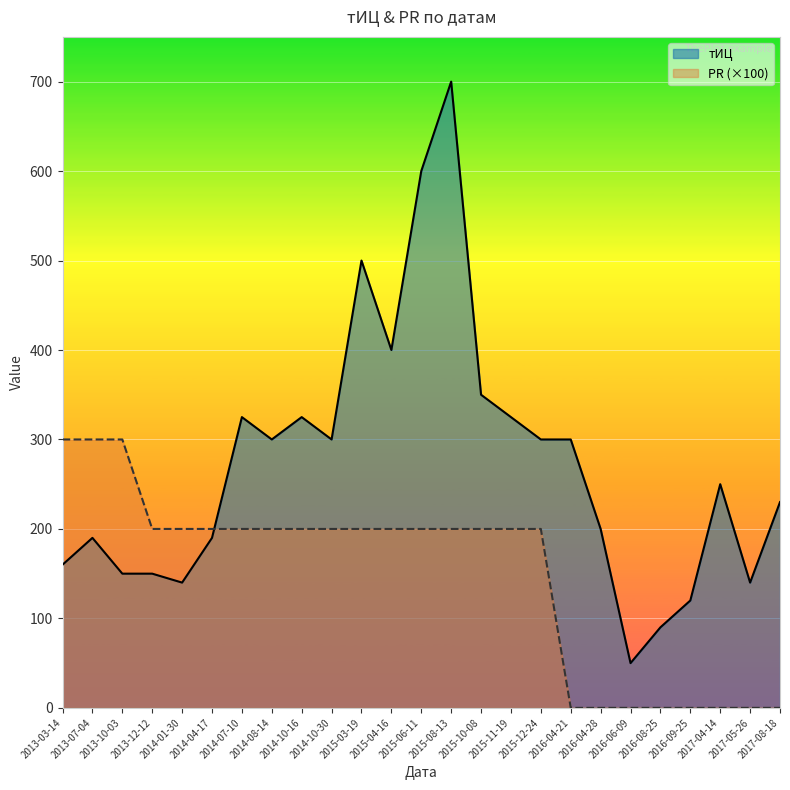

Rank the series by their maximum value, from highest to lowest.

тИЦ, PR (×100)